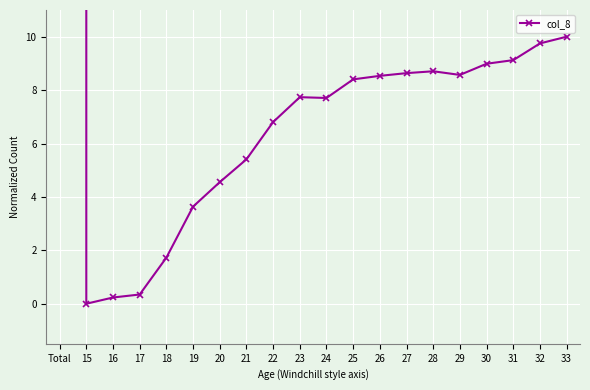

How many positive values are there?

19